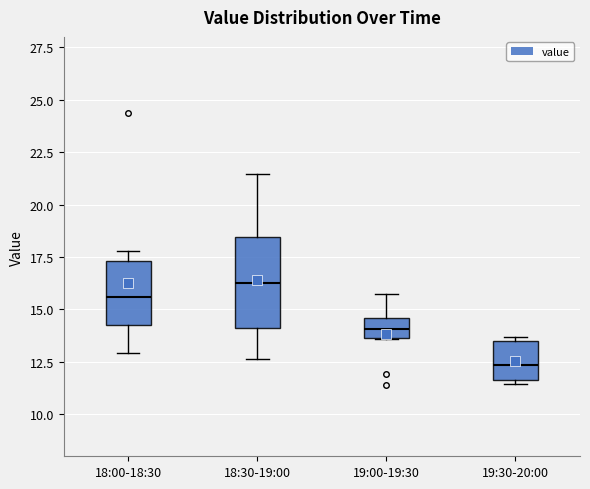

Reading left to right, transcribe this box plot: for each box, give where its median line is, the range the box spans, and where its two whiskers end, as read against the y-axis. The values are not printed on the chart, so give them approximately, as read against the axis.

18:00-18:30: median 15.5, box 14.0 to 17.5, whiskers 13.0 to 18.0
18:30-19:00: median 16.5, box 14.0 to 18.5, whiskers 12.5 to 21.5
19:00-19:30: median 14.0, box 13.5 to 14.5, whiskers 13.5 to 15.5
19:30-20:00: median 12.5, box 11.5 to 13.5, whiskers 11.5 to 13.5 (just above the box's upper edge)